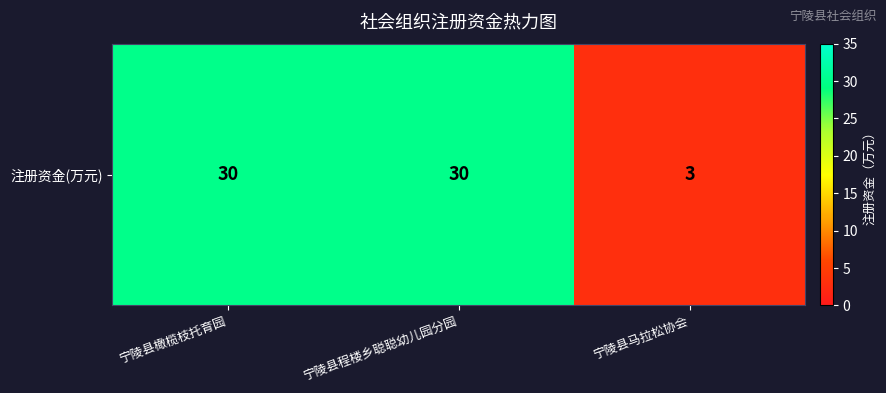

What is the change in value from 宁陵县橄榄枝托育园 to 宁陵县马拉松协会?

-27